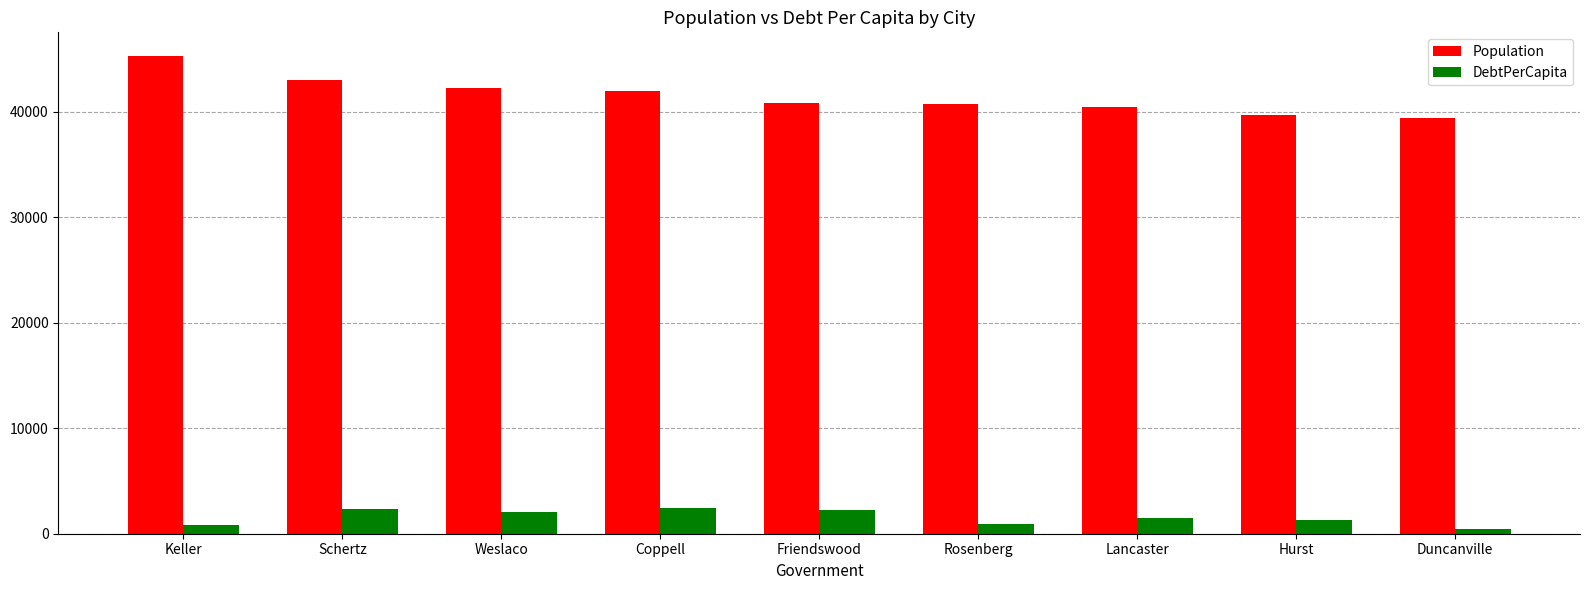

The Population series shows 39634.0 at Hurst. True or false?

True